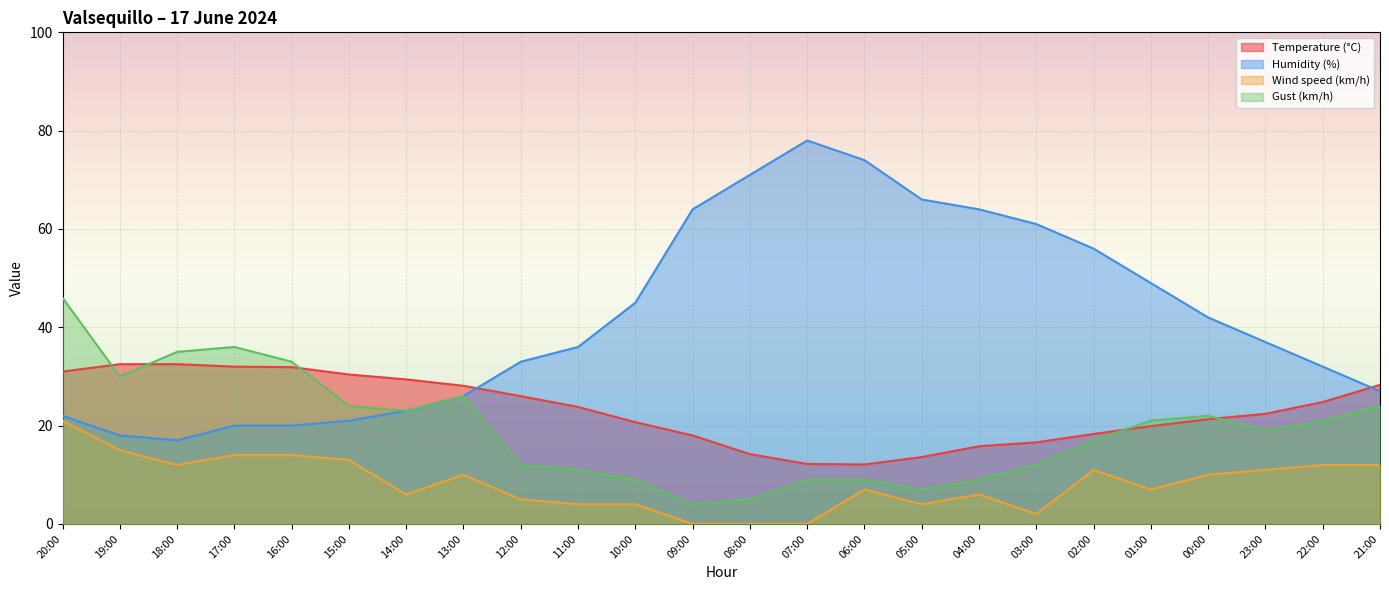

True or false: Gust (km/h) has more than 2 points higher than both neighbors.

True